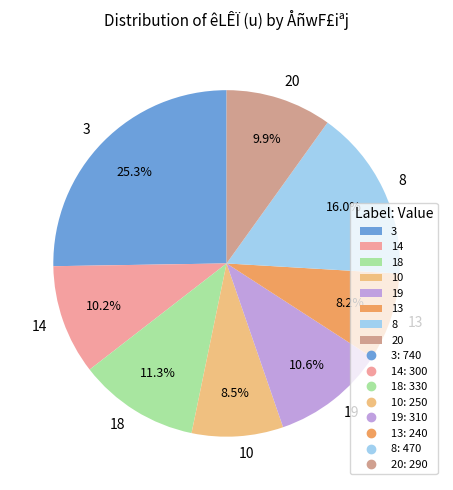

To the nearest percent, what is the average slice percentage?

12%